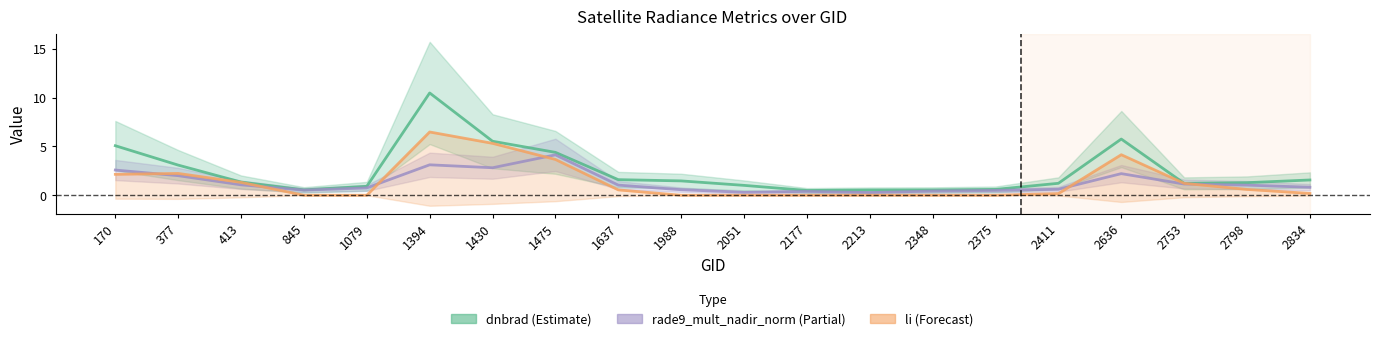

Is it true that li_line equals 5.3 at 1430?

True